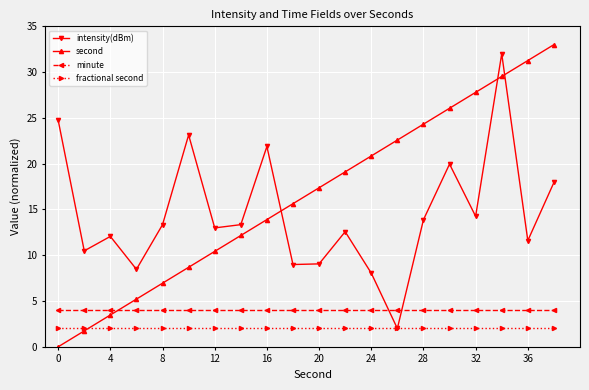

Which series has the widest spread of values?

second